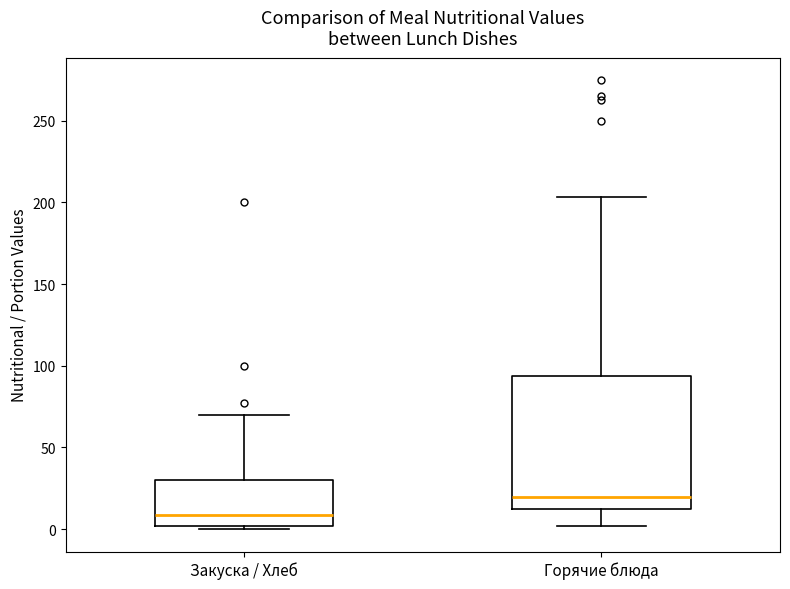

Reading left to right, read every box against the y-axis: the position of its median line, the range the box covers, and the ends of its whiskers. The values are not printed on the chart, so give them approximately, as read against the axis.

Закуска / Хлеб: median 10, box 0 to 30, whiskers 0 (just below the box's lower edge) to 70
Горячие блюда: median 20, box 10 to 95, whiskers 0 to 205